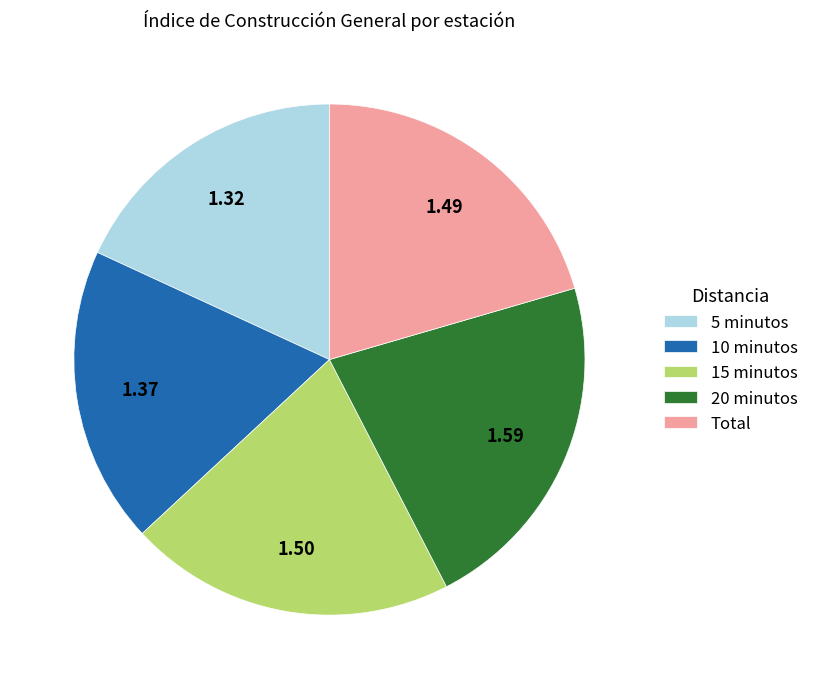

True or false: Total accounts for 20% of the total.

True